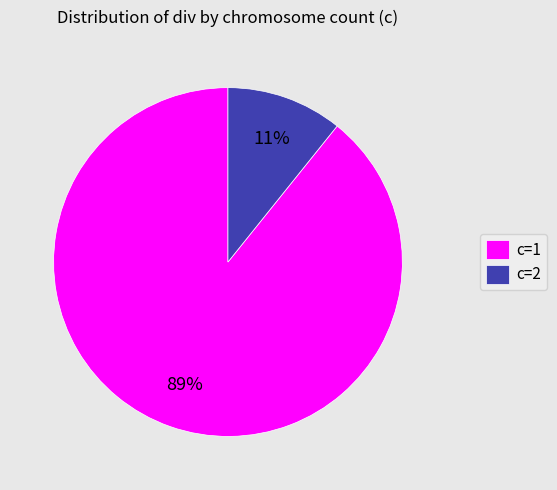

Does any single category account for the majority?

Yes